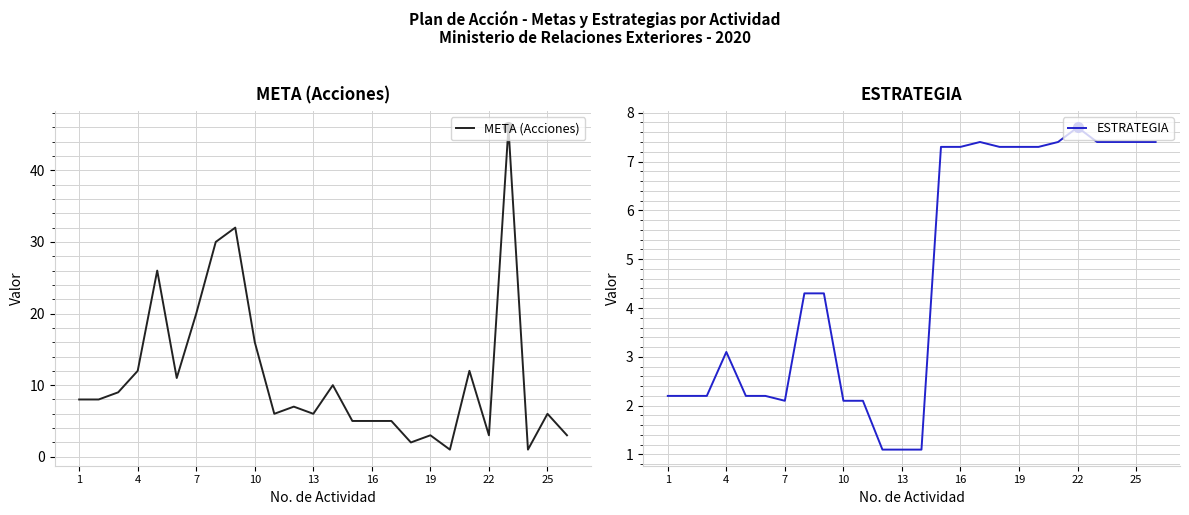

What is the average value of the ESTRATEGIA series?

4.7